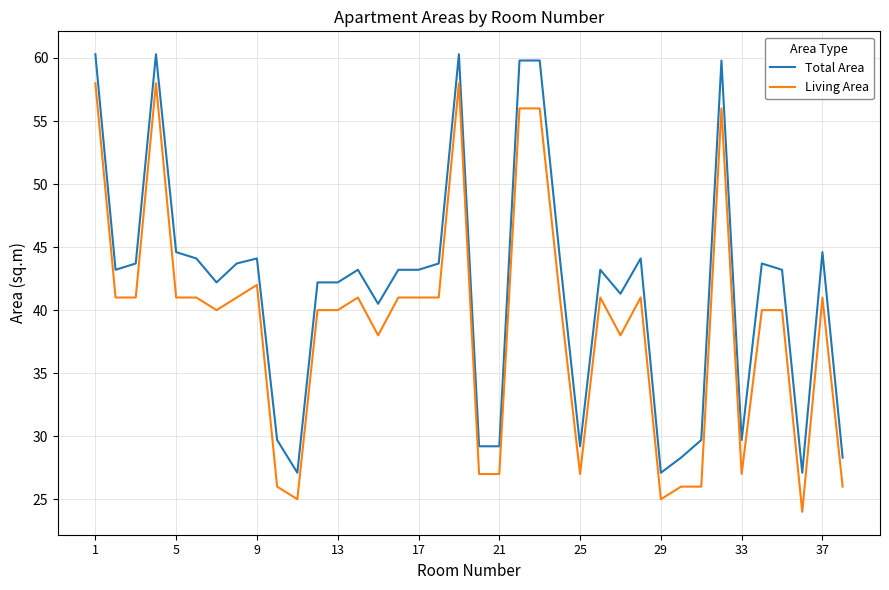

What is the smallest value displayed?

24.0